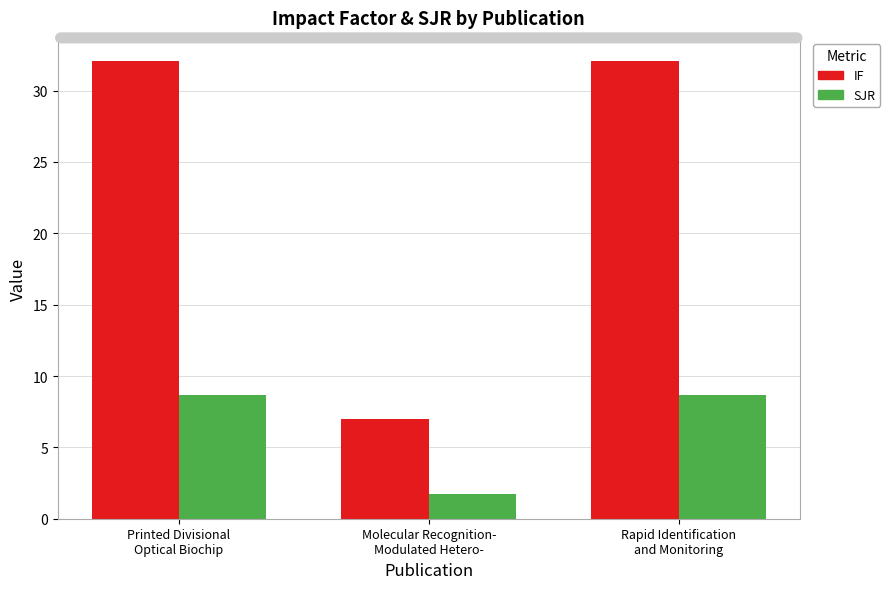

The IF series shows 32.1 at Printed Divisional
Optical Biochip. True or false?

True